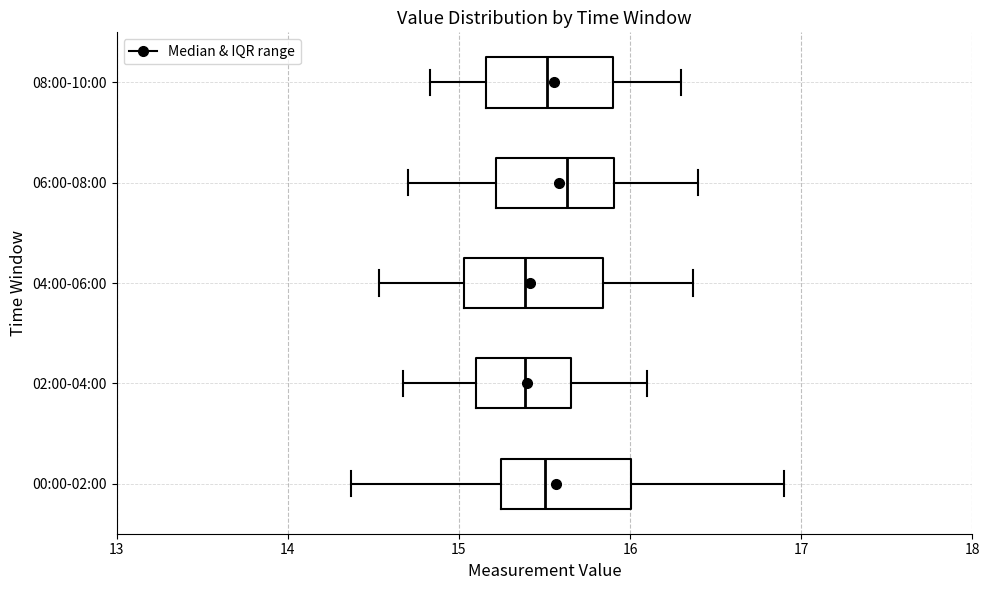

Reading bottom to top, transcribe this box plot: for each box, give where its median line is, the range the box spans, and where its two whiskers end, as read against the x-axis. The values are not printed on the chart, so give them approximately, as read against the axis.

00:00-02:00: median 15.5, box 15.2 to 16.0, whiskers 14.4 to 16.9
02:00-04:00: median 15.4, box 15.1 to 15.7, whiskers 14.7 to 16.1
04:00-06:00: median 15.4, box 15.0 to 15.8, whiskers 14.5 to 16.4
06:00-08:00: median 15.6, box 15.2 to 15.9, whiskers 14.7 to 16.4
08:00-10:00: median 15.5, box 15.2 to 15.9, whiskers 14.8 to 16.3